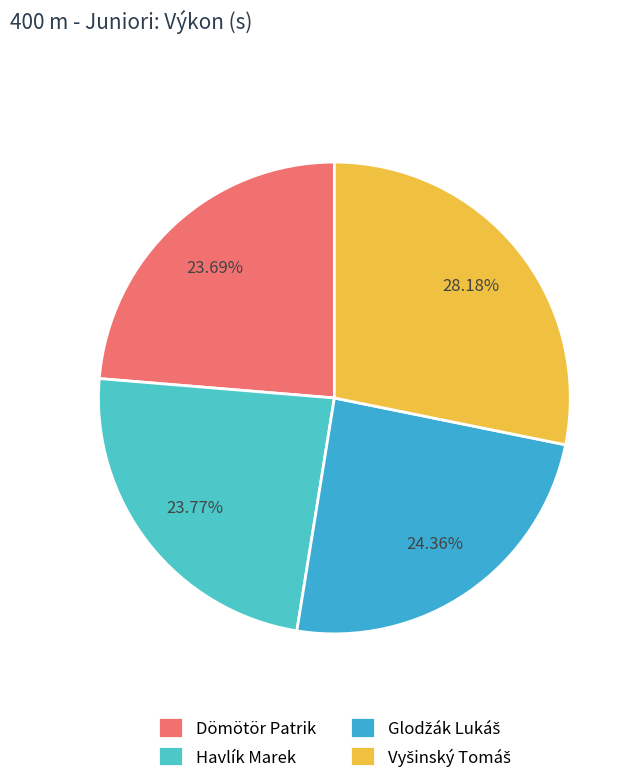

Is it true that Havlík Marek is 24% of the pie?

True